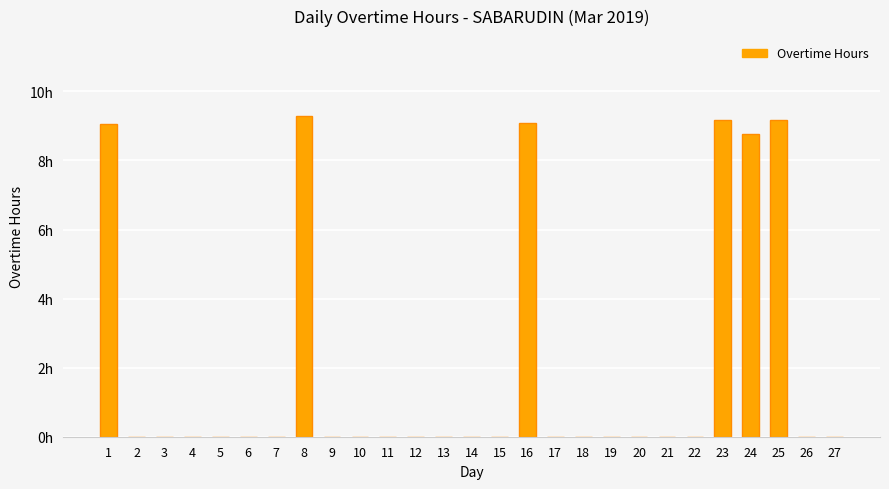

Rank the categories by value from lowest to highest.

2, 3, 4, 5, 6, 7, 9, 10, 11, 12, 13, 14, 15, 17, 18, 19, 20, 21, 22, 26, 27, 24, 1, 16, 23, 25, 8